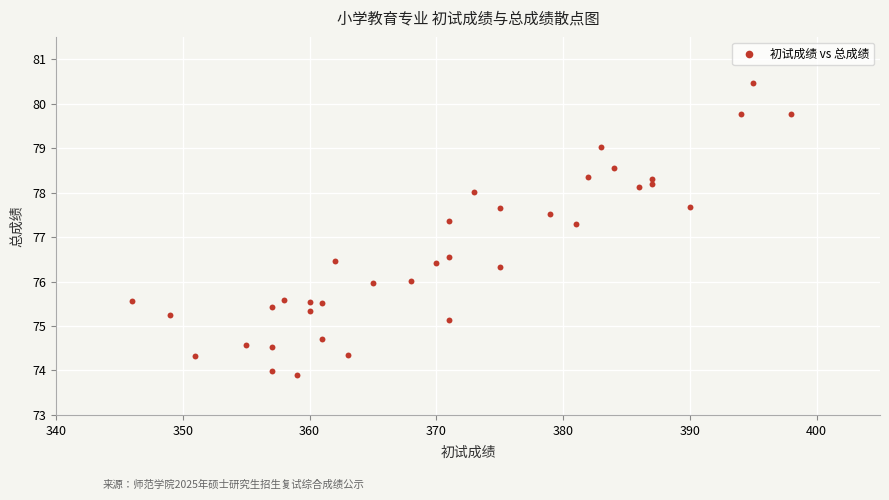

What is the range of Y values (max minus min)?

6.6